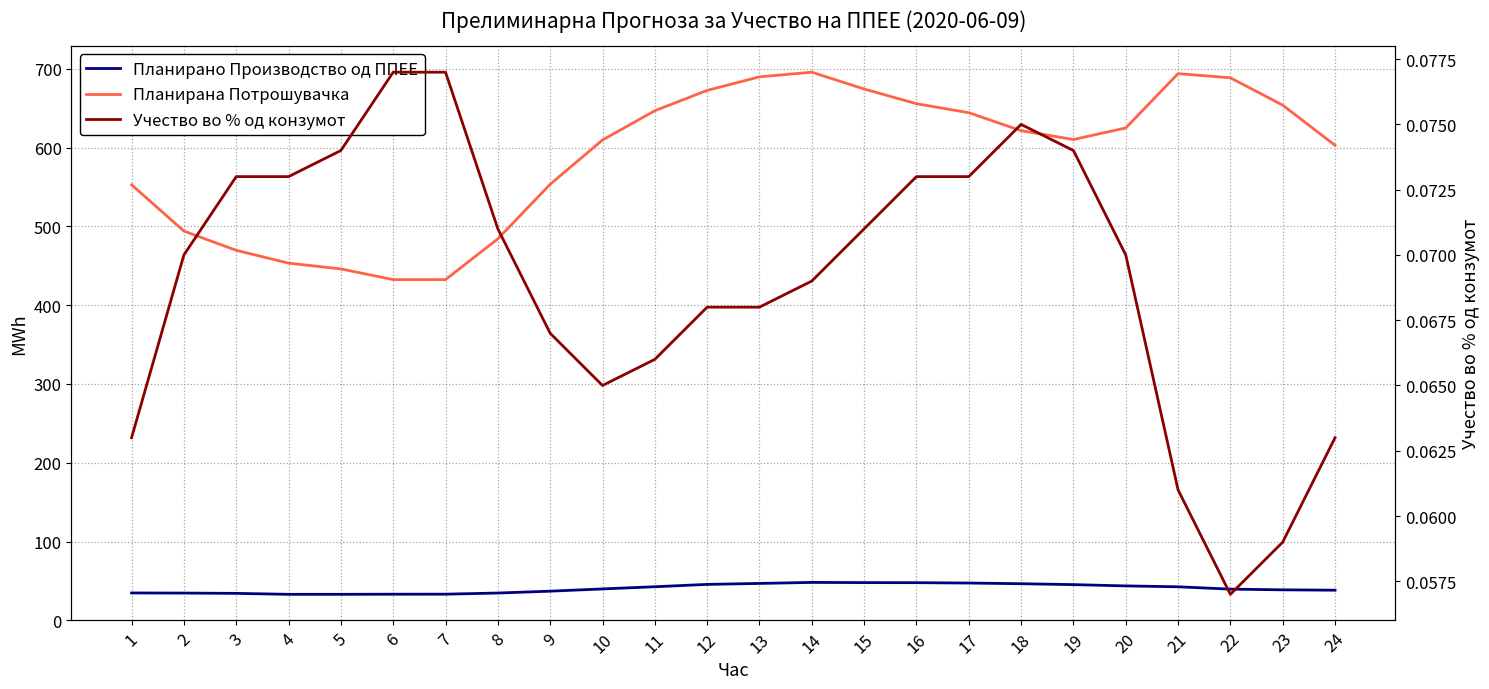

Is the value of Планирана Потрошувачка at 9 greater than the value of Учество во % од конзумот at 17?

Yes